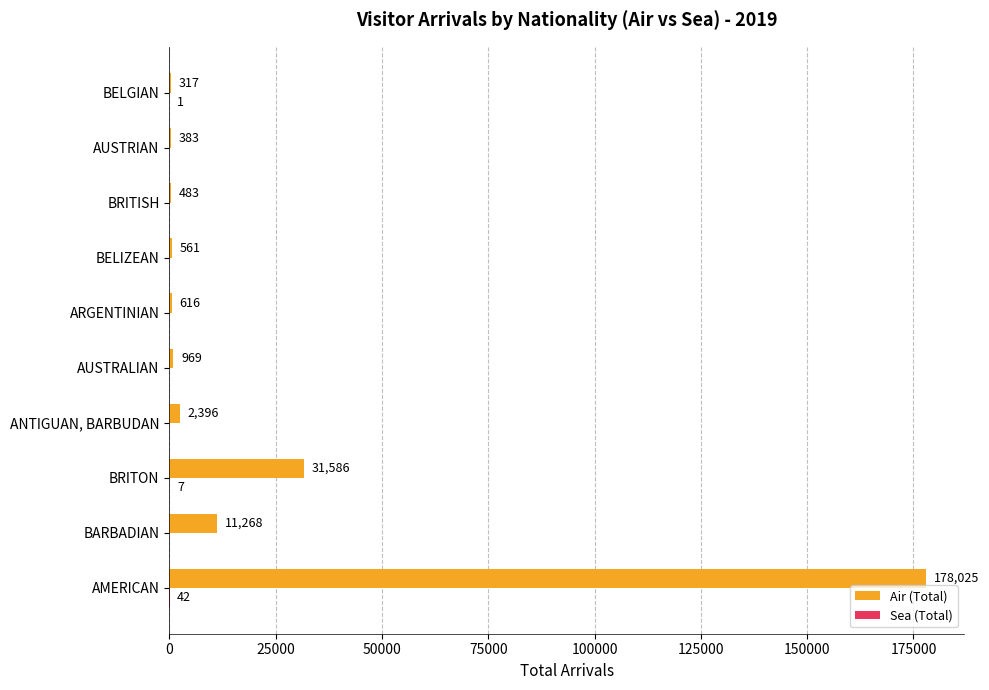

Which series has the largest total across all categories?

Air (Total)